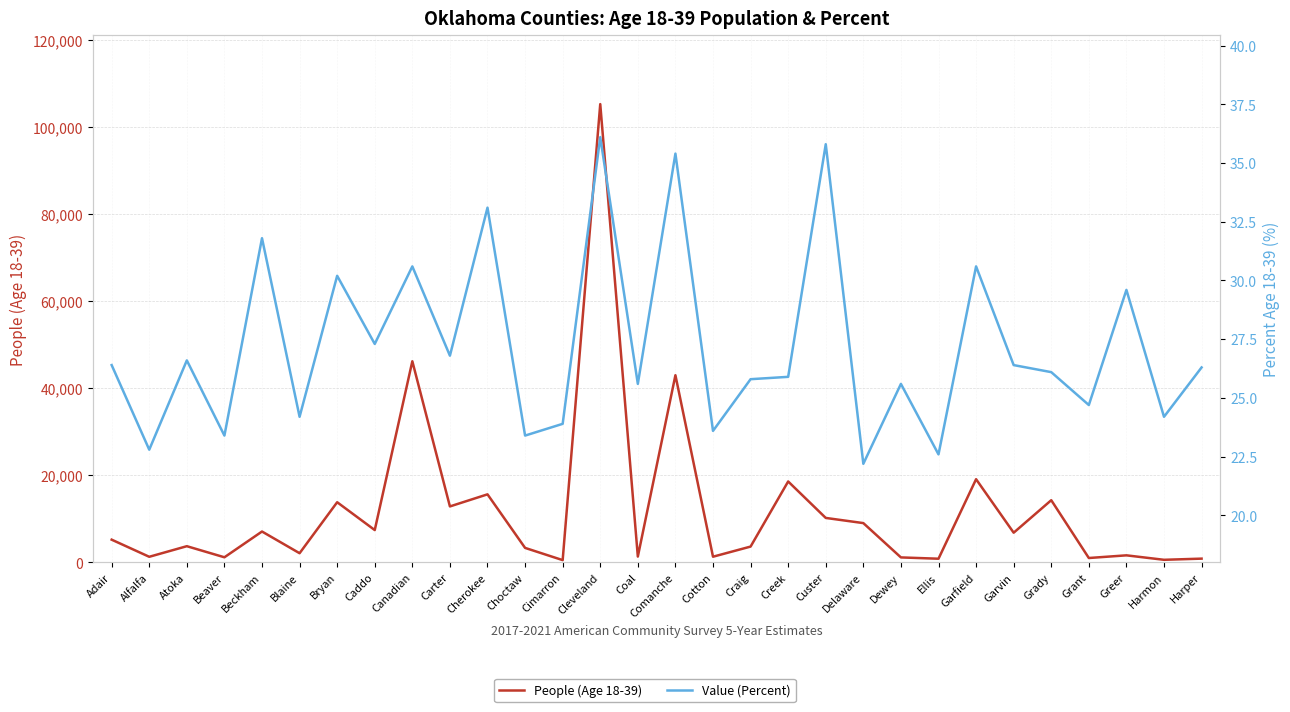

How many data points in People (Age 18-39) are less than 5243?

15